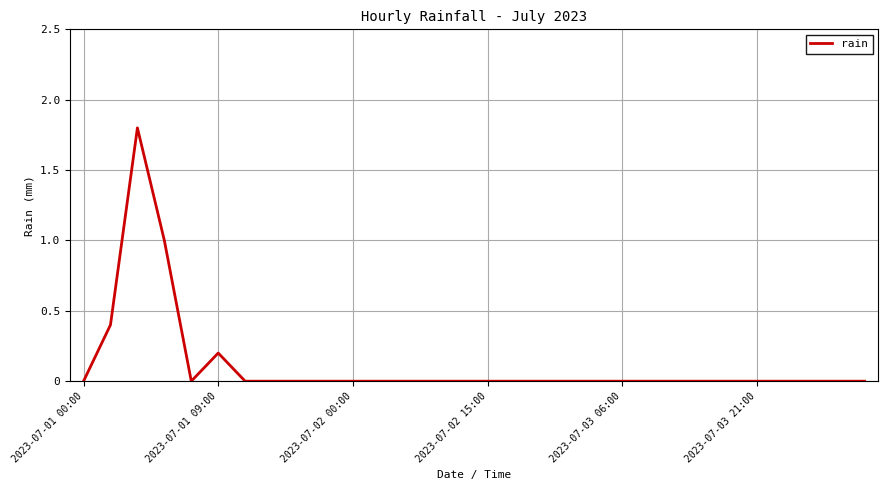

How many lines are shown in the chart?

1